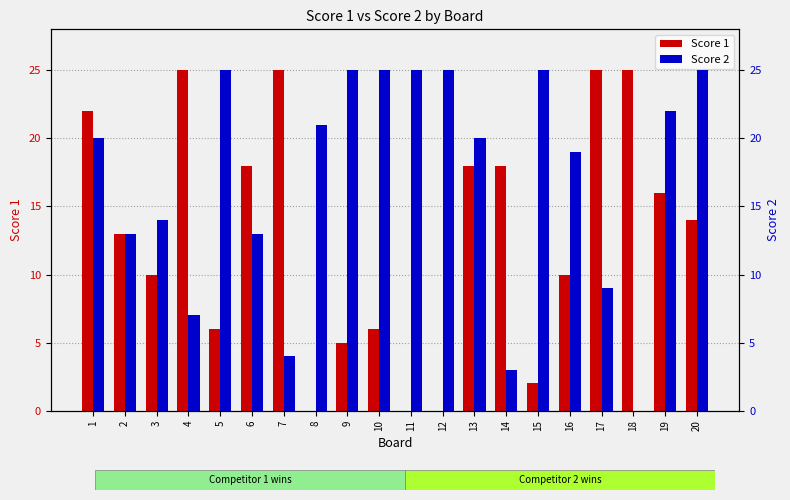

List the series in order of their overall mean, highest first.

Score 2, Score 1